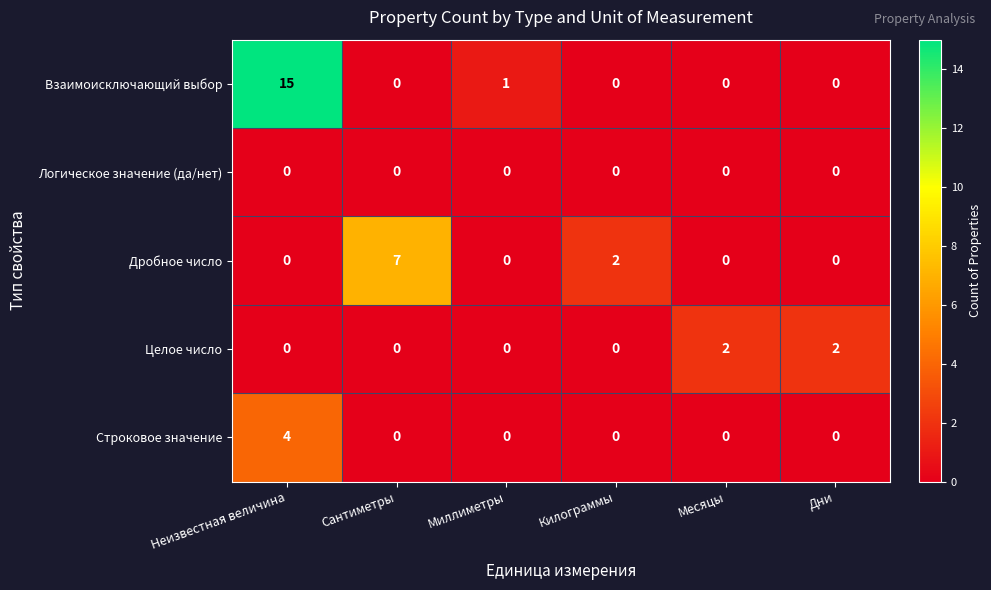

Reading left to right, what are all the values shown in this chart?

Взаимоисключающий выбор: Неизвестная величина=15	Сантиметры=0	Миллиметры=1	Килограммы=0	Месяцы=0	Дни=0
Логическое значение (да/нет): Неизвестная величина=0	Сантиметры=0	Миллиметры=0	Килограммы=0	Месяцы=0	Дни=0
Дробное число: Неизвестная величина=0	Сантиметры=7	Миллиметры=0	Килограммы=2	Месяцы=0	Дни=0
Целое число: Неизвестная величина=0	Сантиметры=0	Миллиметры=0	Килограммы=0	Месяцы=2	Дни=2
Строковое значение: Неизвестная величина=4	Сантиметры=0	Миллиметры=0	Килограммы=0	Месяцы=0	Дни=0